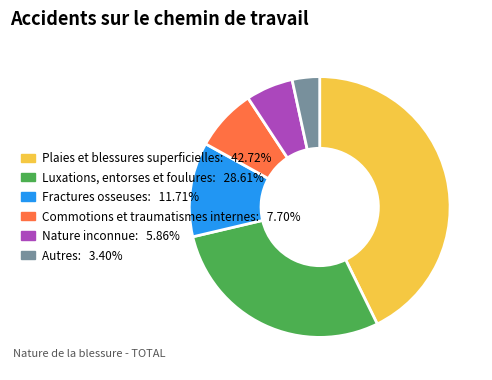

Rank the categories by value from highest to lowest.

Plaies et blessures superficielles, Luxations, entorses et foulures, Fractures osseuses, Commotions et traumatismes internes, Nature inconnue, Autres